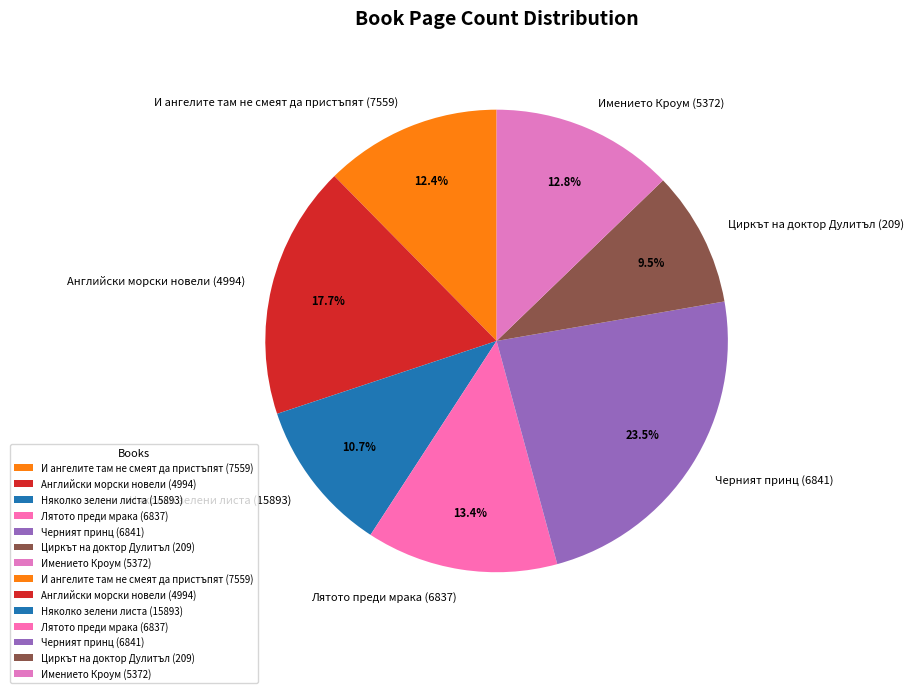

To the nearest percent, what percentage of the pie is Английски морски новели (4994)?

18%